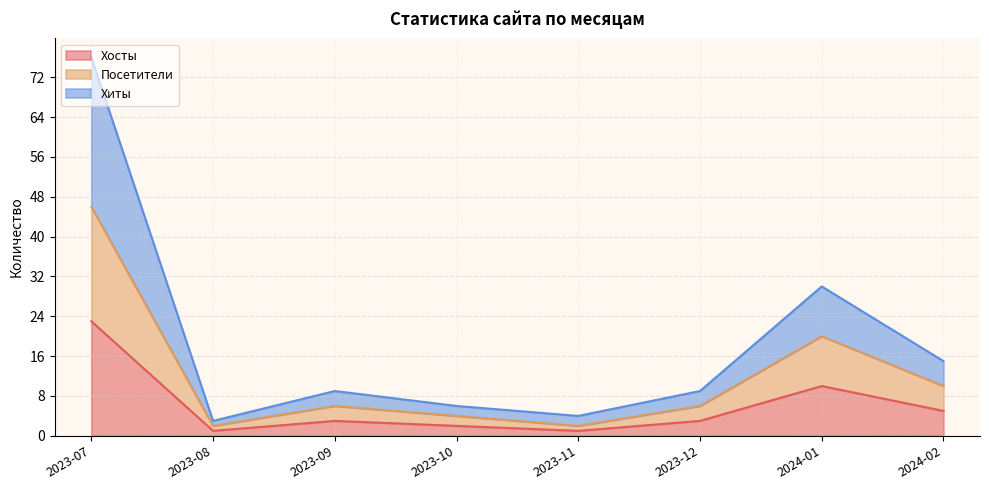

Rank the series at 2023-08 from highest to lowest value.

Хиты, Посетители, Хосты